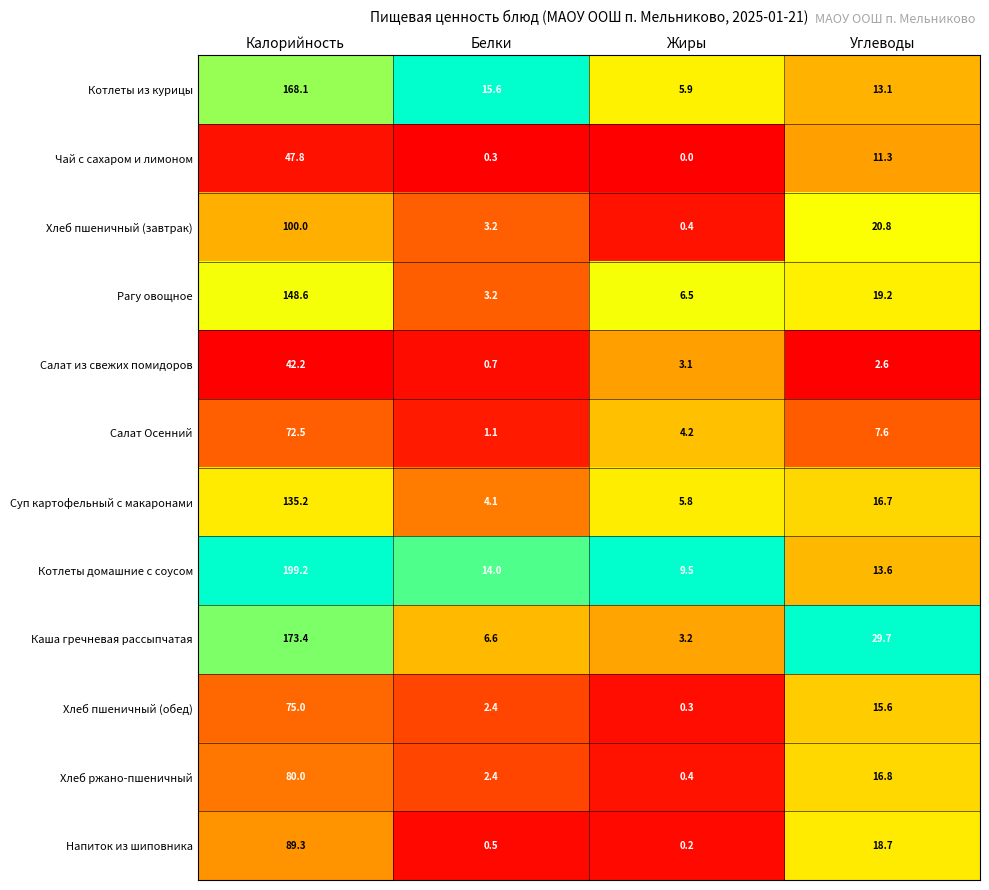

Which series has the largest total across all categories?

Котлеты домашние с соусом